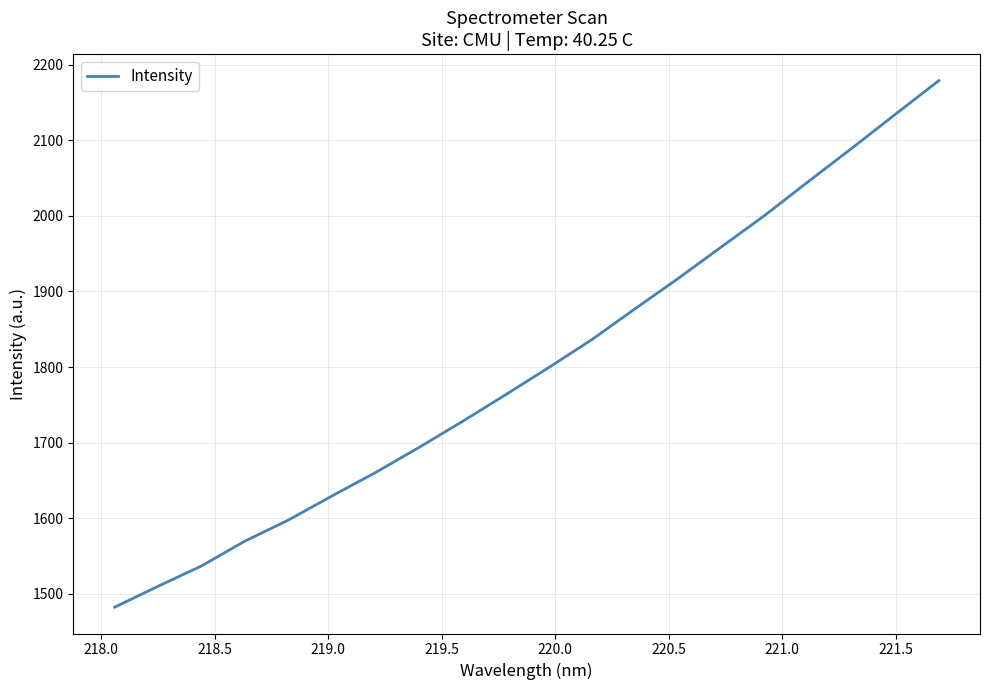

What is the difference between the maximum and minimum values?

696.6